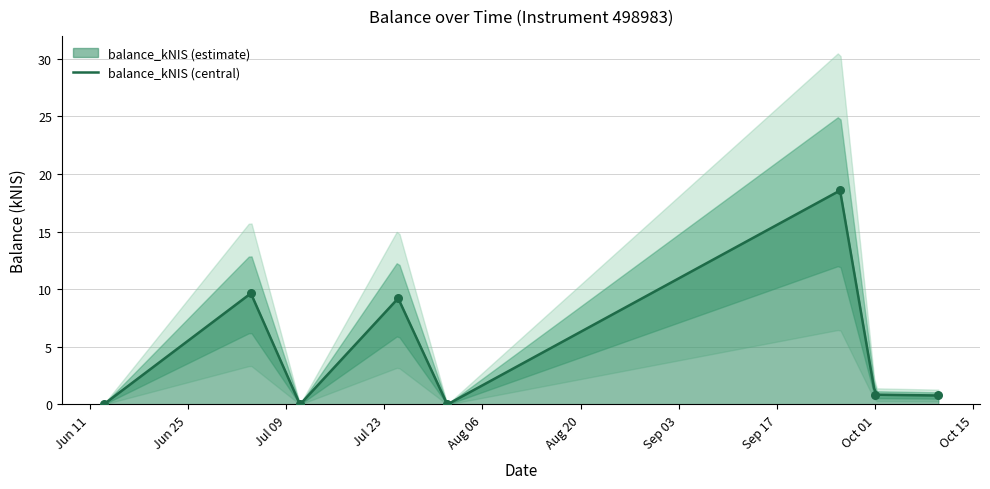

What is the maximum value for balance_kNIS (central)?

18.5